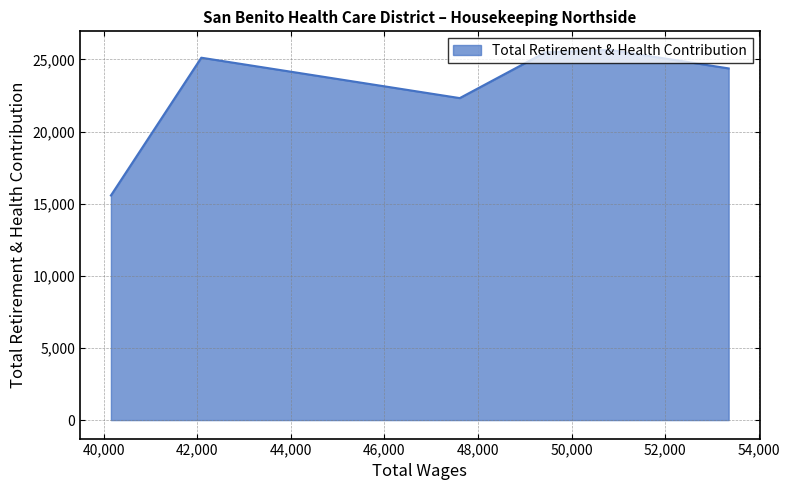

What is the minimum value shown in the chart?

15572